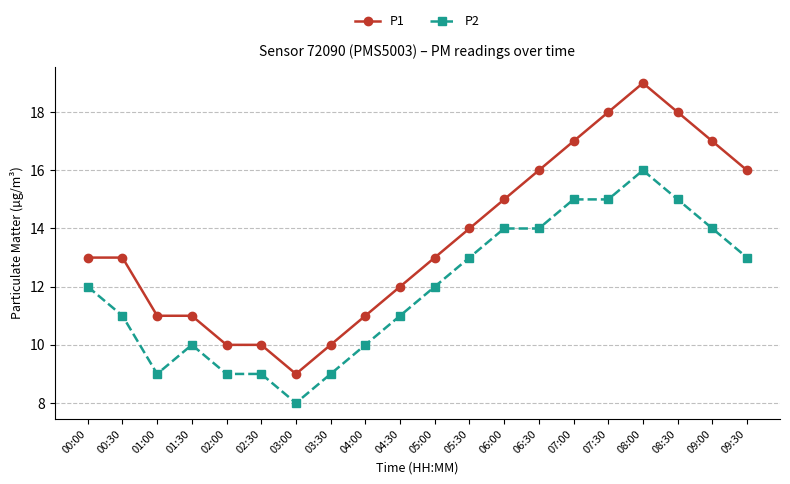

Does the chart display data point markers on the line(s)?

Yes